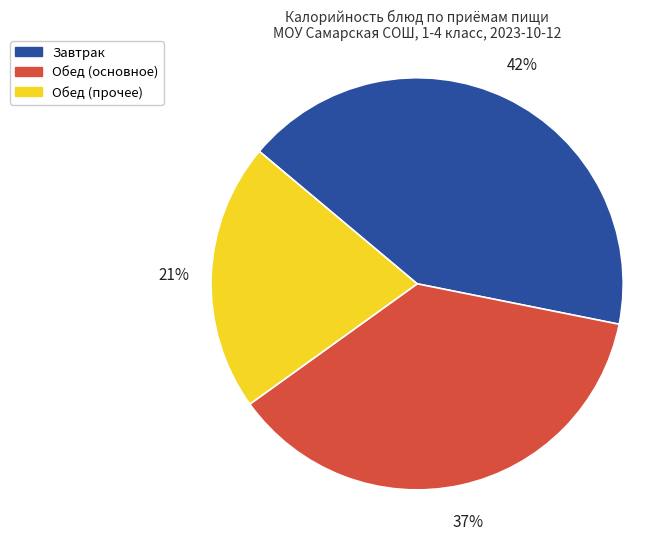

What percentage is the Обед (прочее) slice, to the nearest percent?

21%